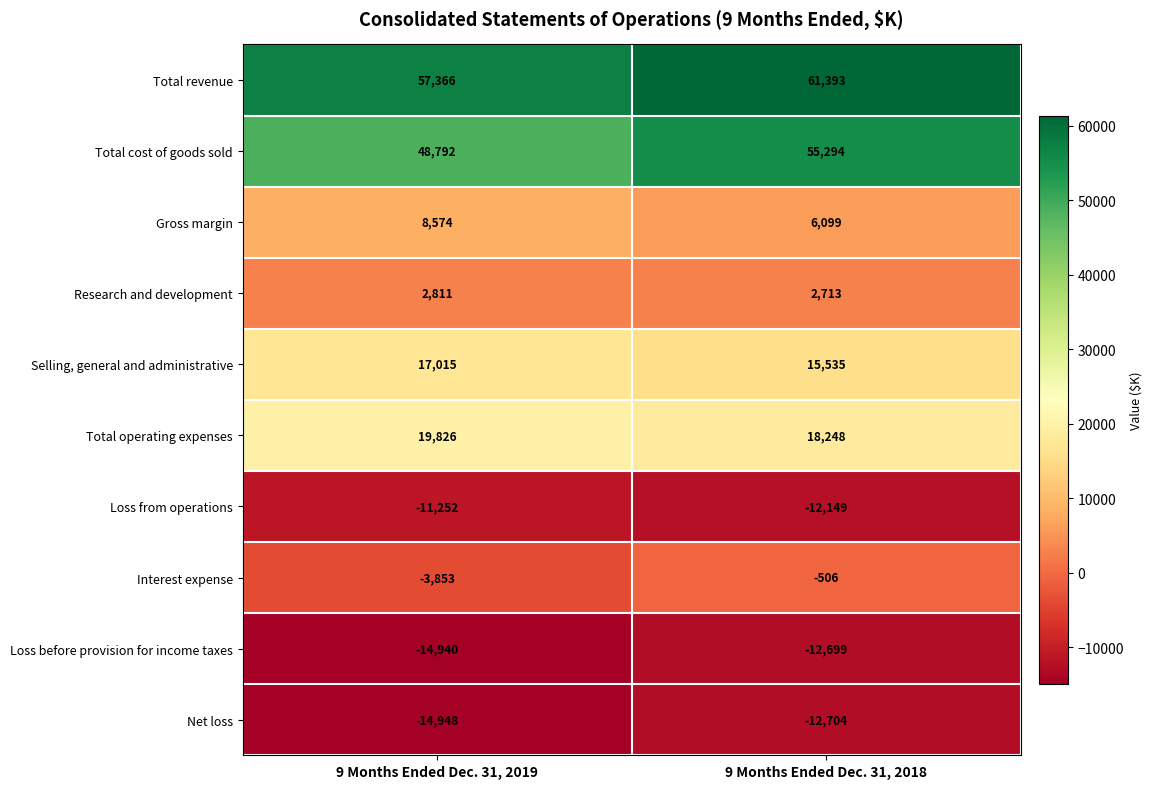

What is the total value across all series at 9 Months Ended Dec. 31, 2019?

109391